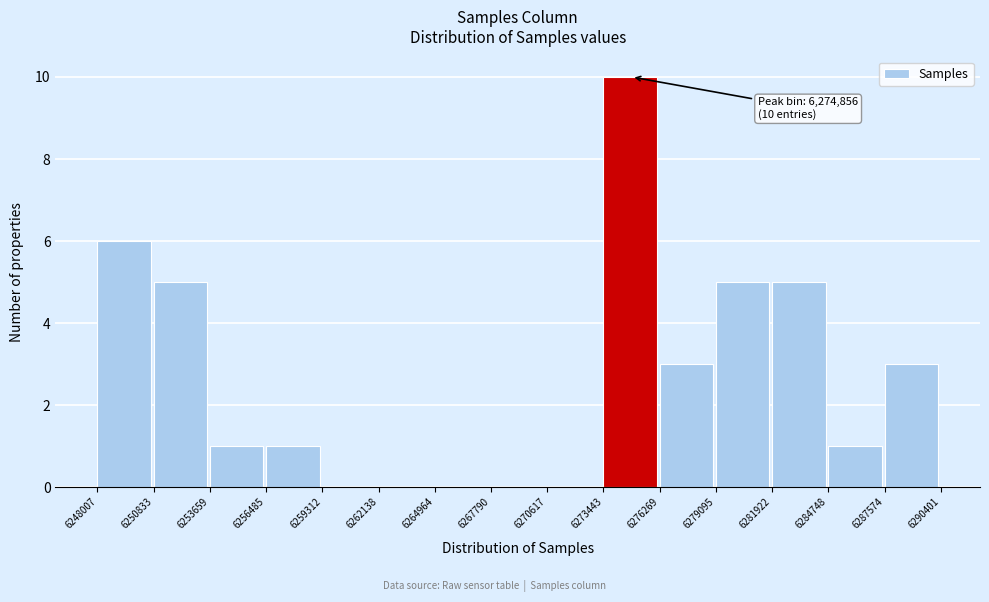

Over which range of the x-axis is the bar tallest?

6273443 to 6276269